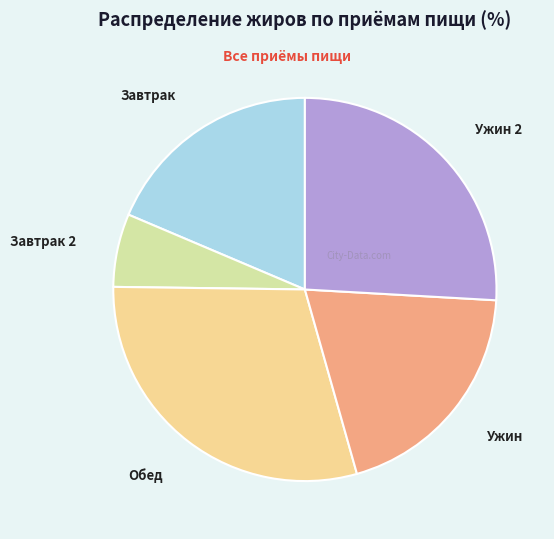

How many segments does this pie chart have?

5